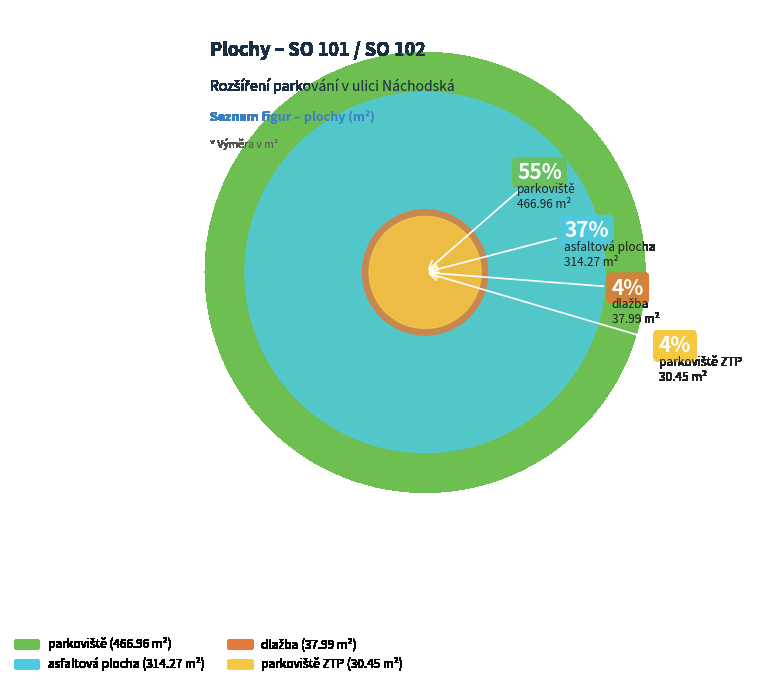

What percentage do parkoviště and parkoviště ZTP together represent?

58.5%